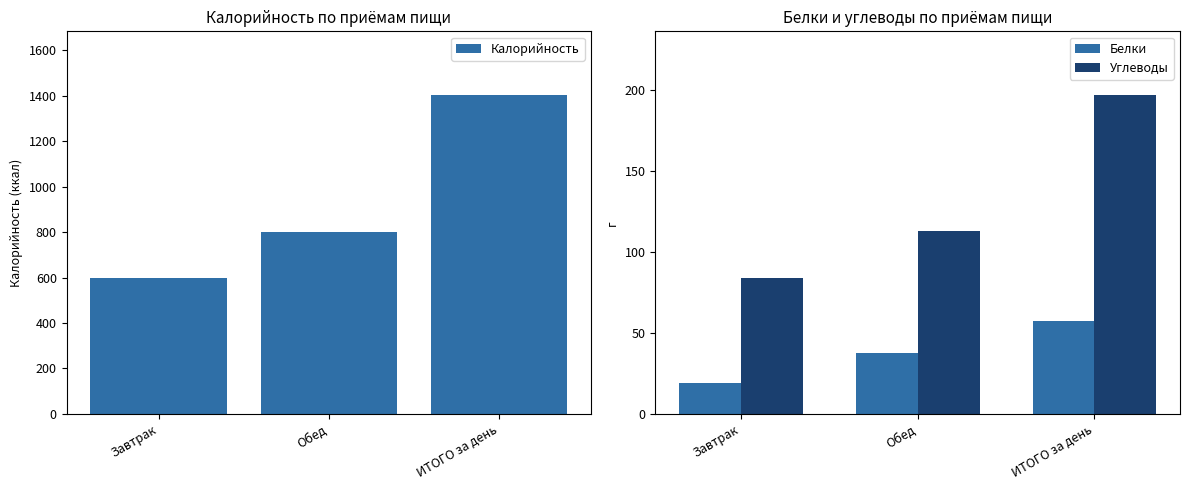

What position from the right is ИТОГО за день?

1